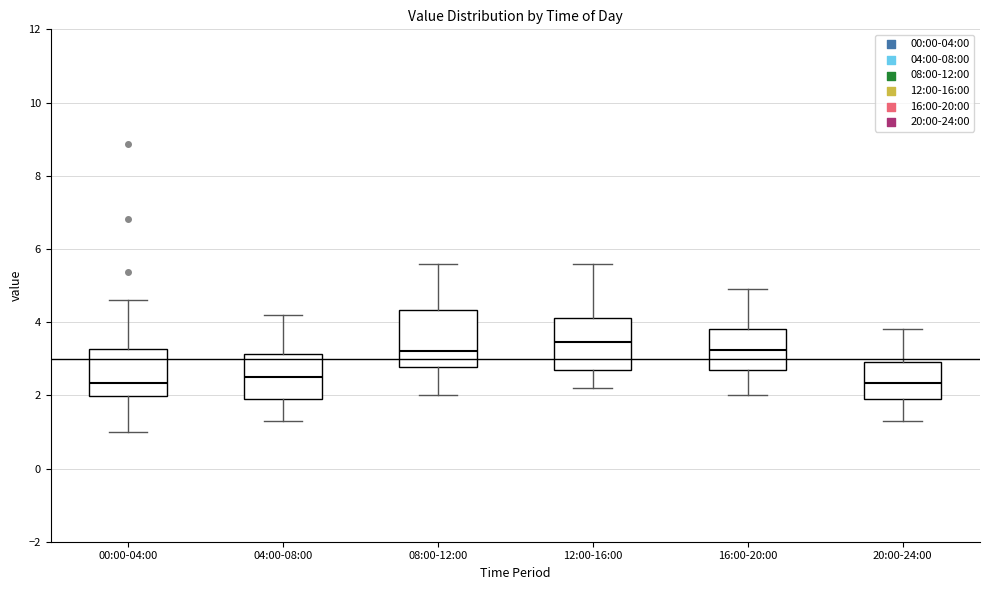

Reading left to right, read every box against the y-axis: the position of its median line, the range the box covers, and the ends of its whiskers. The values are not printed on the chart, so give them approximately, as read against the axis.

00:00-04:00: median 2.4, box 2.0 to 3.2, whiskers 1.0 to 4.6
04:00-08:00: median 2.6, box 2.0 to 3.2, whiskers 1.4 to 4.2
08:00-12:00: median 3.2, box 2.8 to 4.4, whiskers 2.0 to 5.6
12:00-16:00: median 3.4, box 2.8 to 4.2, whiskers 2.2 to 5.6
16:00-20:00: median 3.2, box 2.8 to 3.8, whiskers 2.0 to 5.0
20:00-24:00: median 2.4, box 2.0 to 3.0, whiskers 1.4 to 3.8